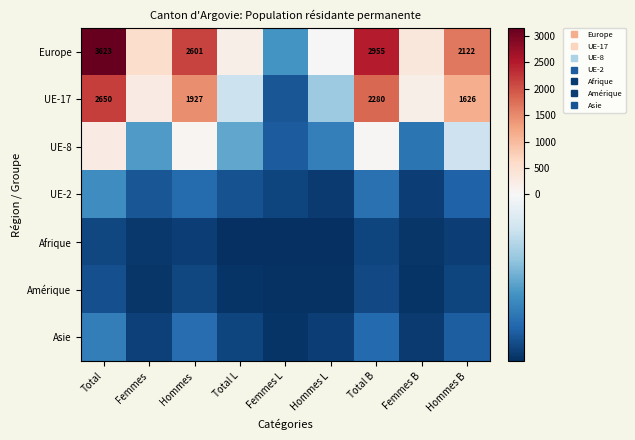

Is it true that Afrique equals -141.1 at Hommes?

False